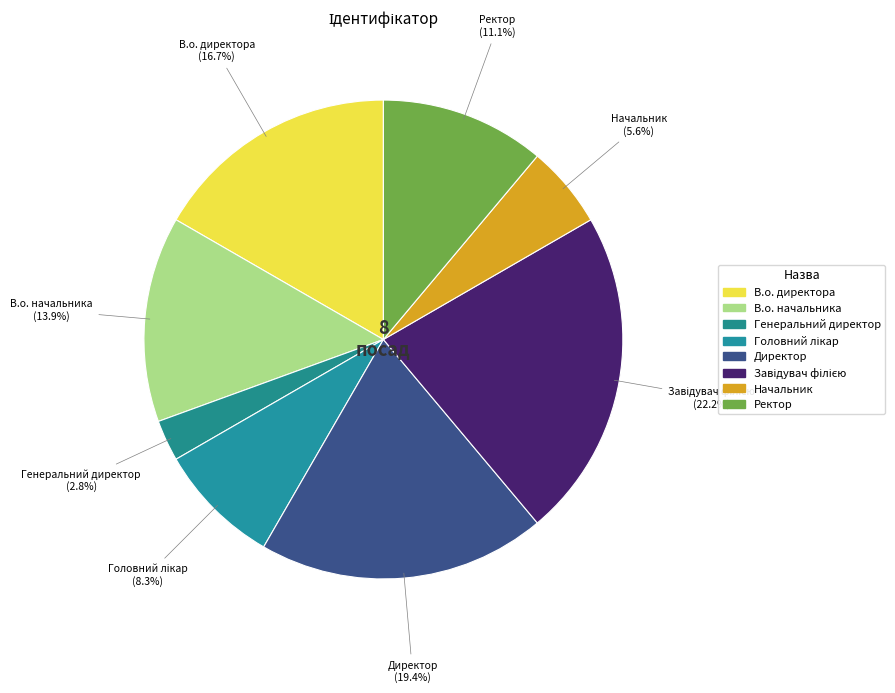

How many slices are in this pie chart?

8